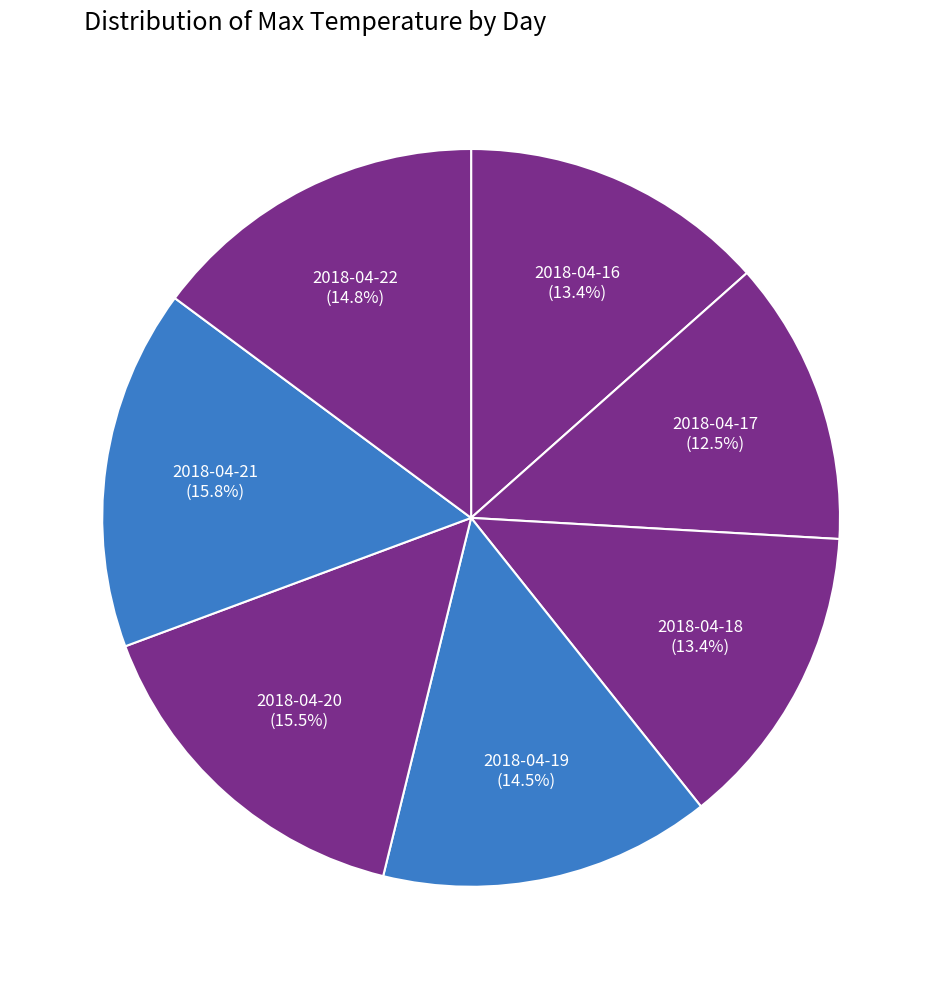

To the nearest percent, what is the difference between the 2018-04-20 and 2018-04-17 slice percentages?

3%